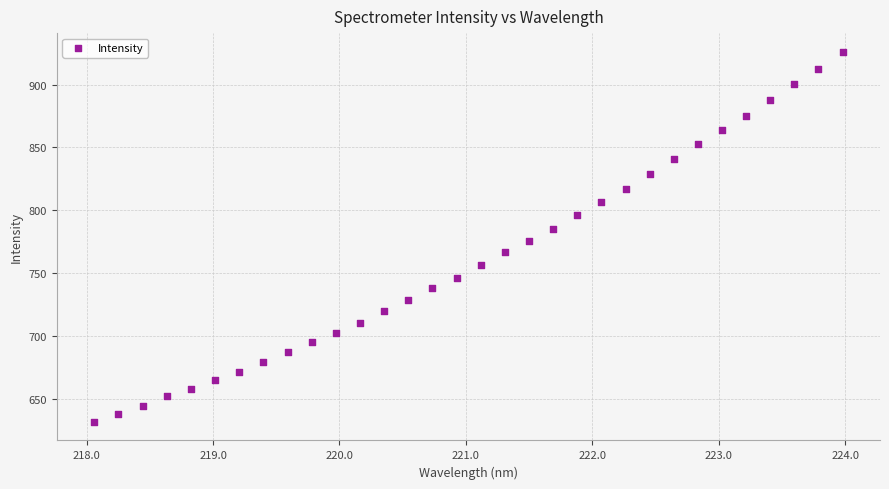

What is the range of Y values (max minus min)?

294.7